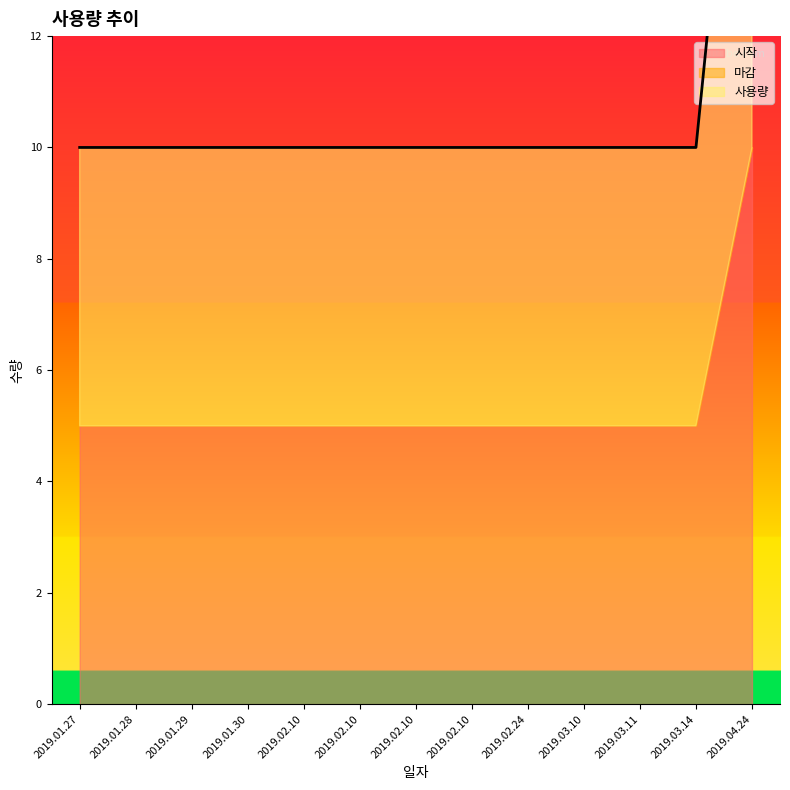

What is the approximate value of 시작 at 2019.02.24?

5